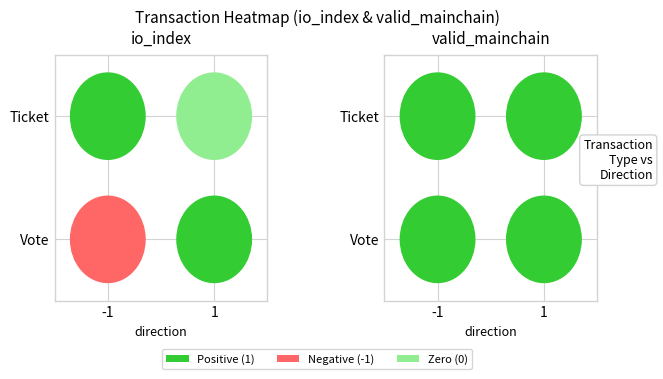

What is the spread (max minus min) of values at 1?

1